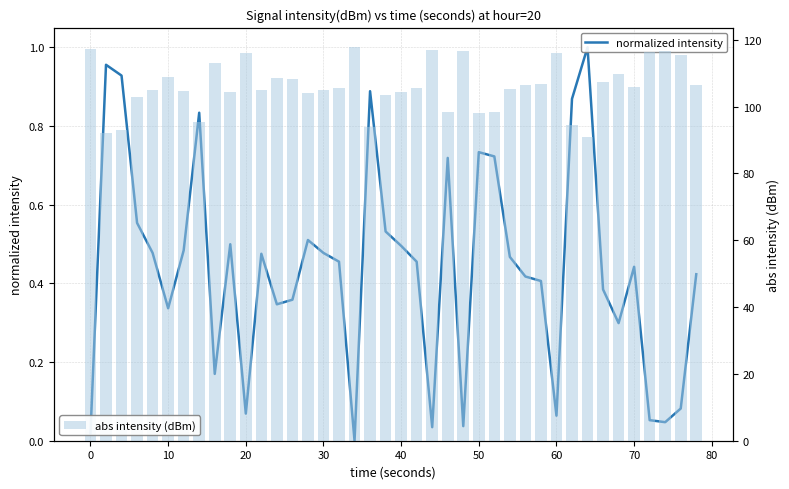

What is the difference between the maximum and minimum values in the abs intensity (dBm) series?

26.8